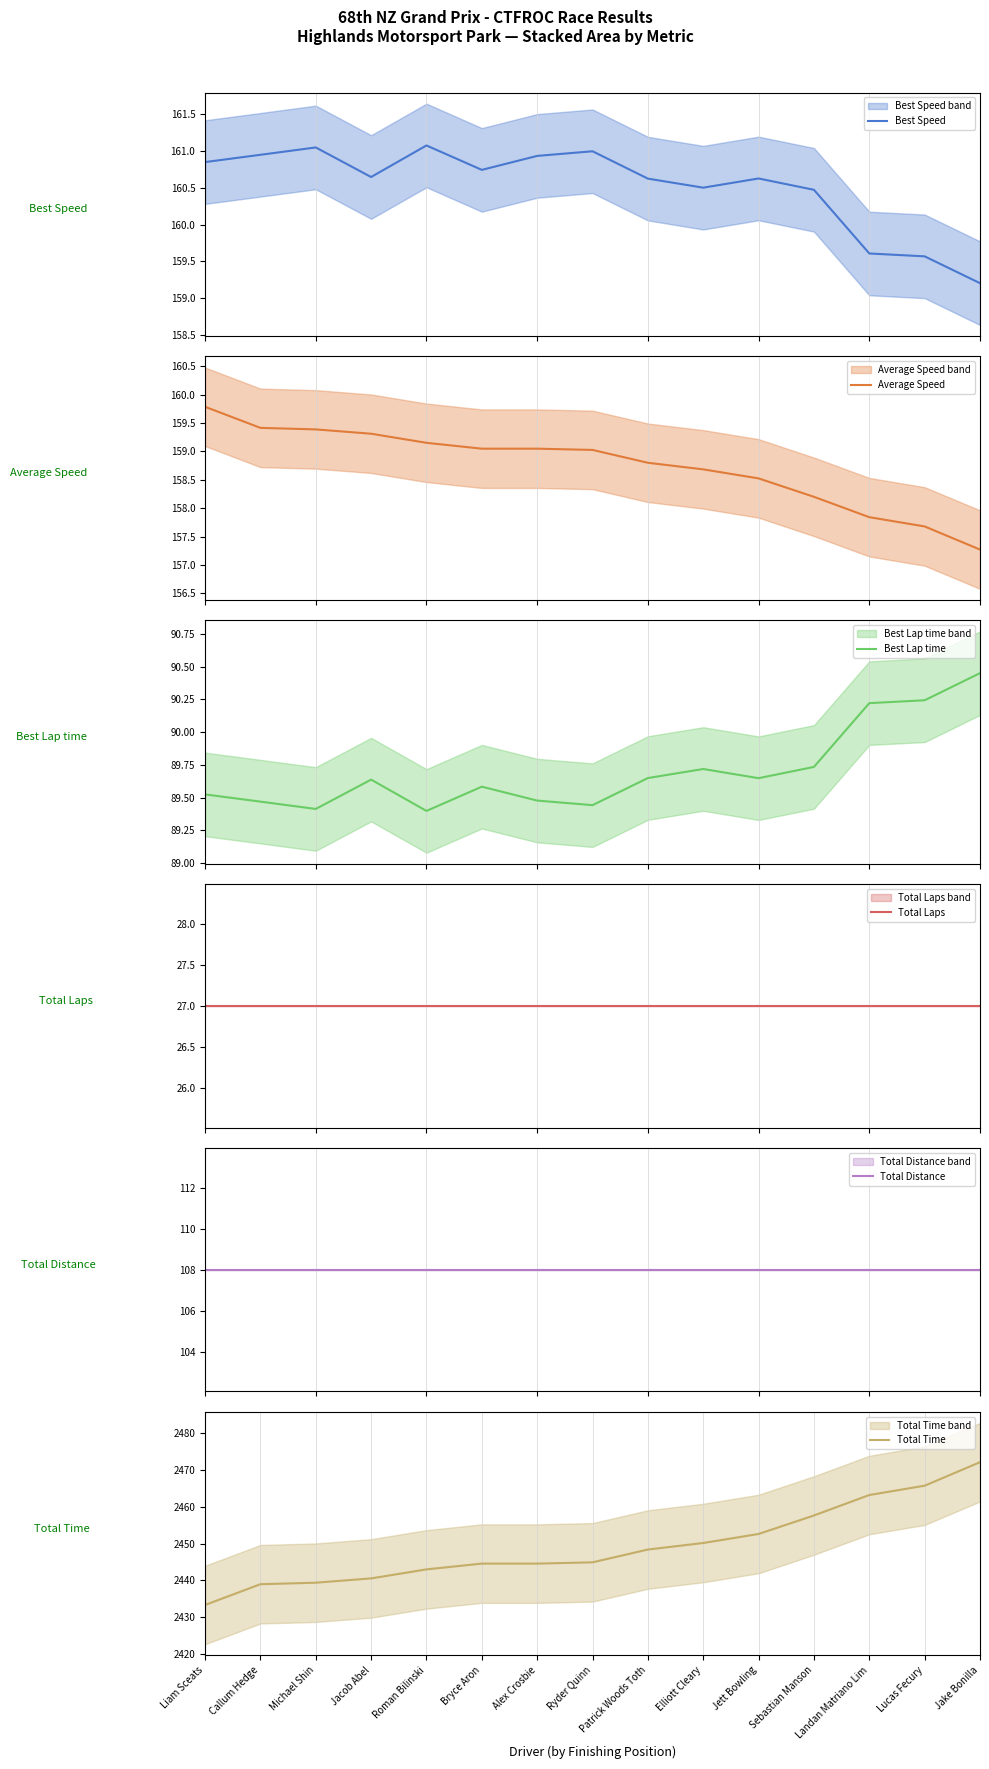

What position from the left is Bryce Aron?

6